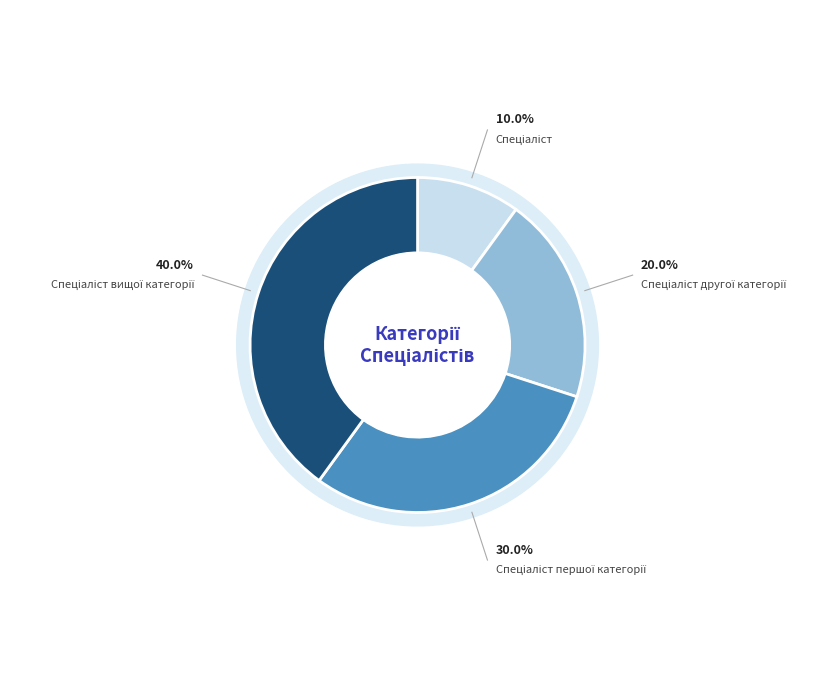

How many slices are in this pie chart?

4